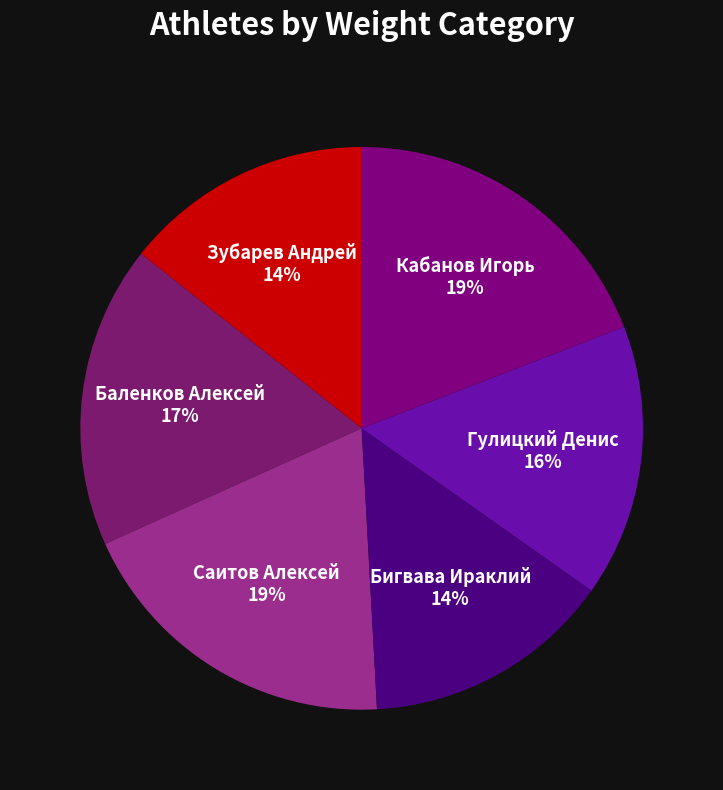

True or false: Кабанов Игорь accounts for 30% of the total.

False